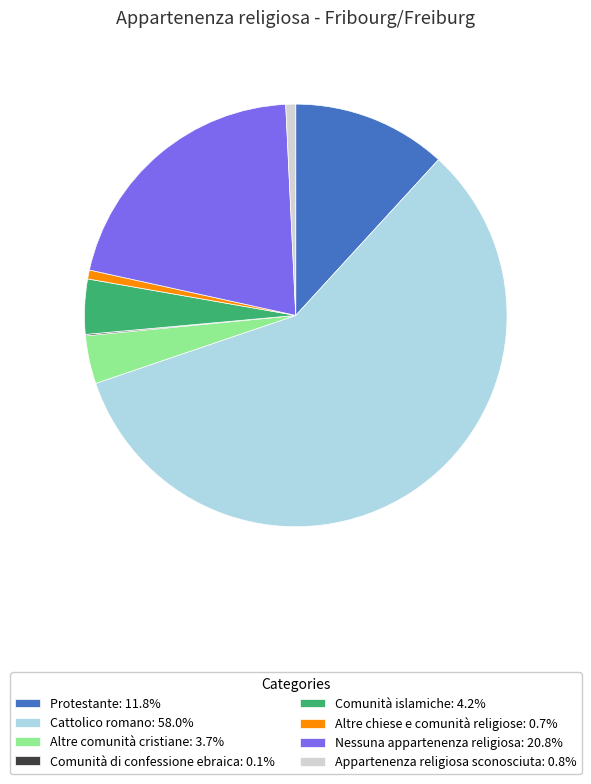

Does Cattolico romano: 58.0% represent more than half of the total?

Yes